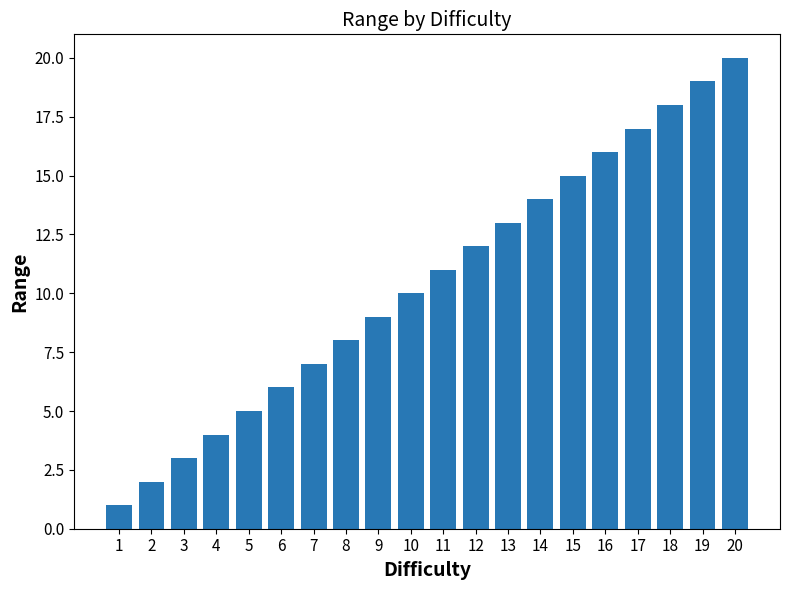

Read the value at 8, to the nearest 10.

10